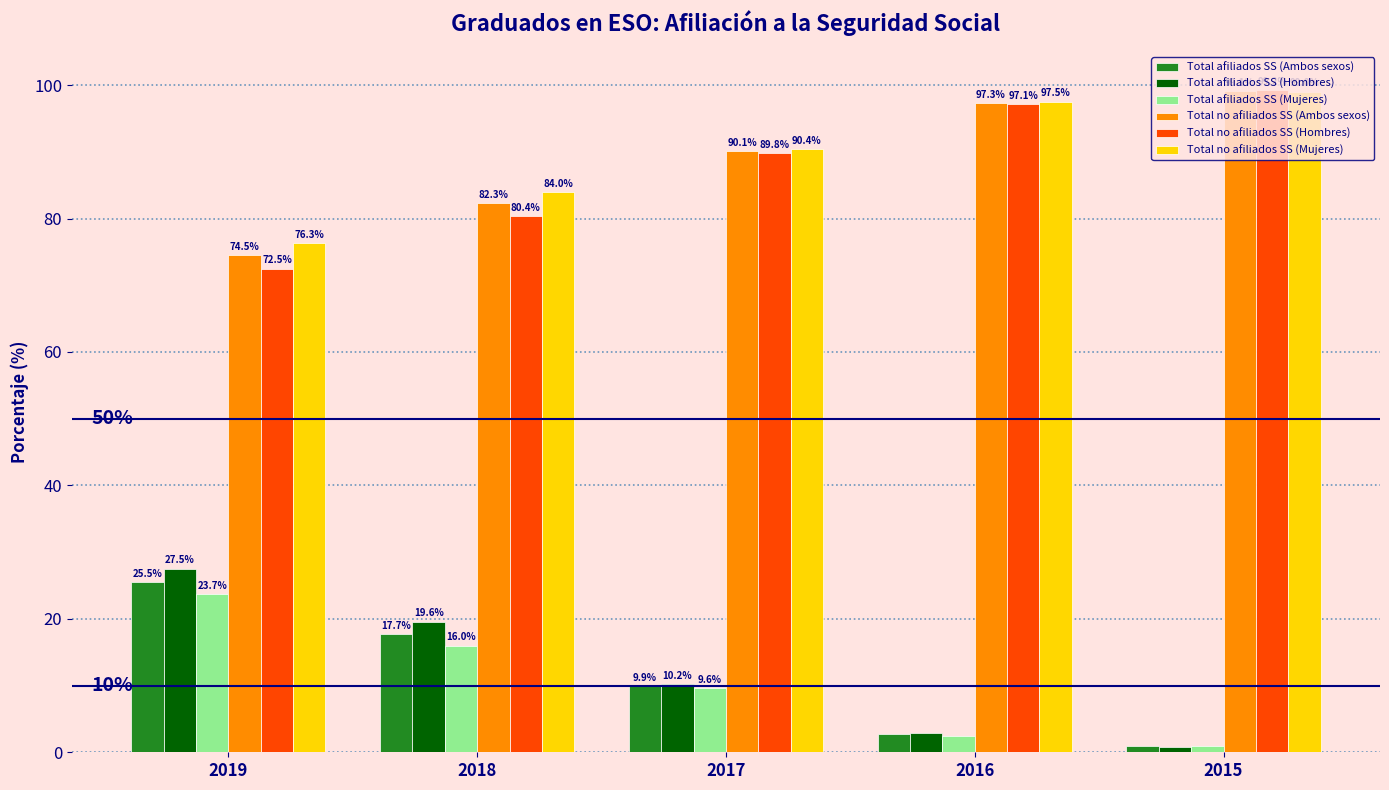

At which label does Total afiliados SS (Mujeres) reach its peak?

2019